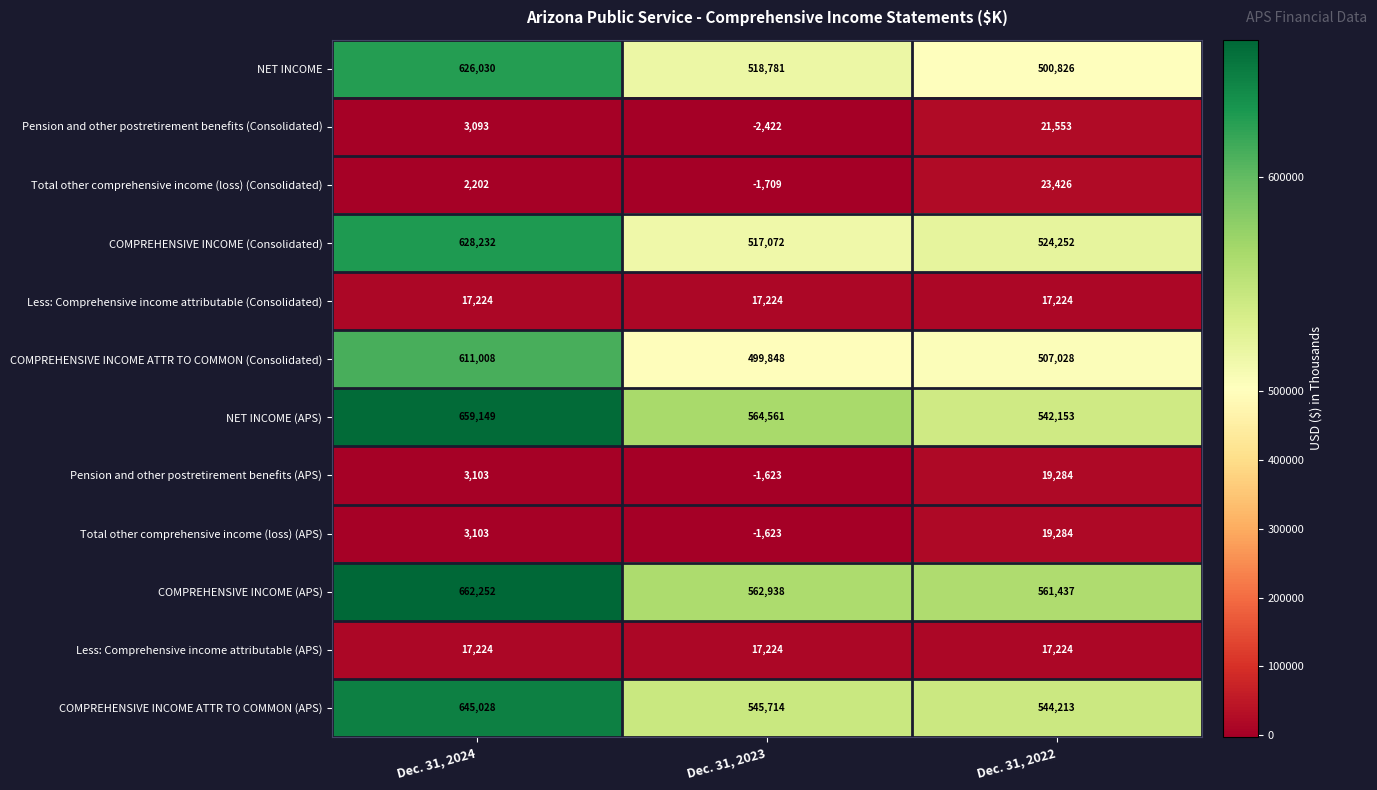

What is the difference between the maximum and second lowest values in the COMPREHENSIVE INCOME ATTR TO COMMON (APS) series?

99314